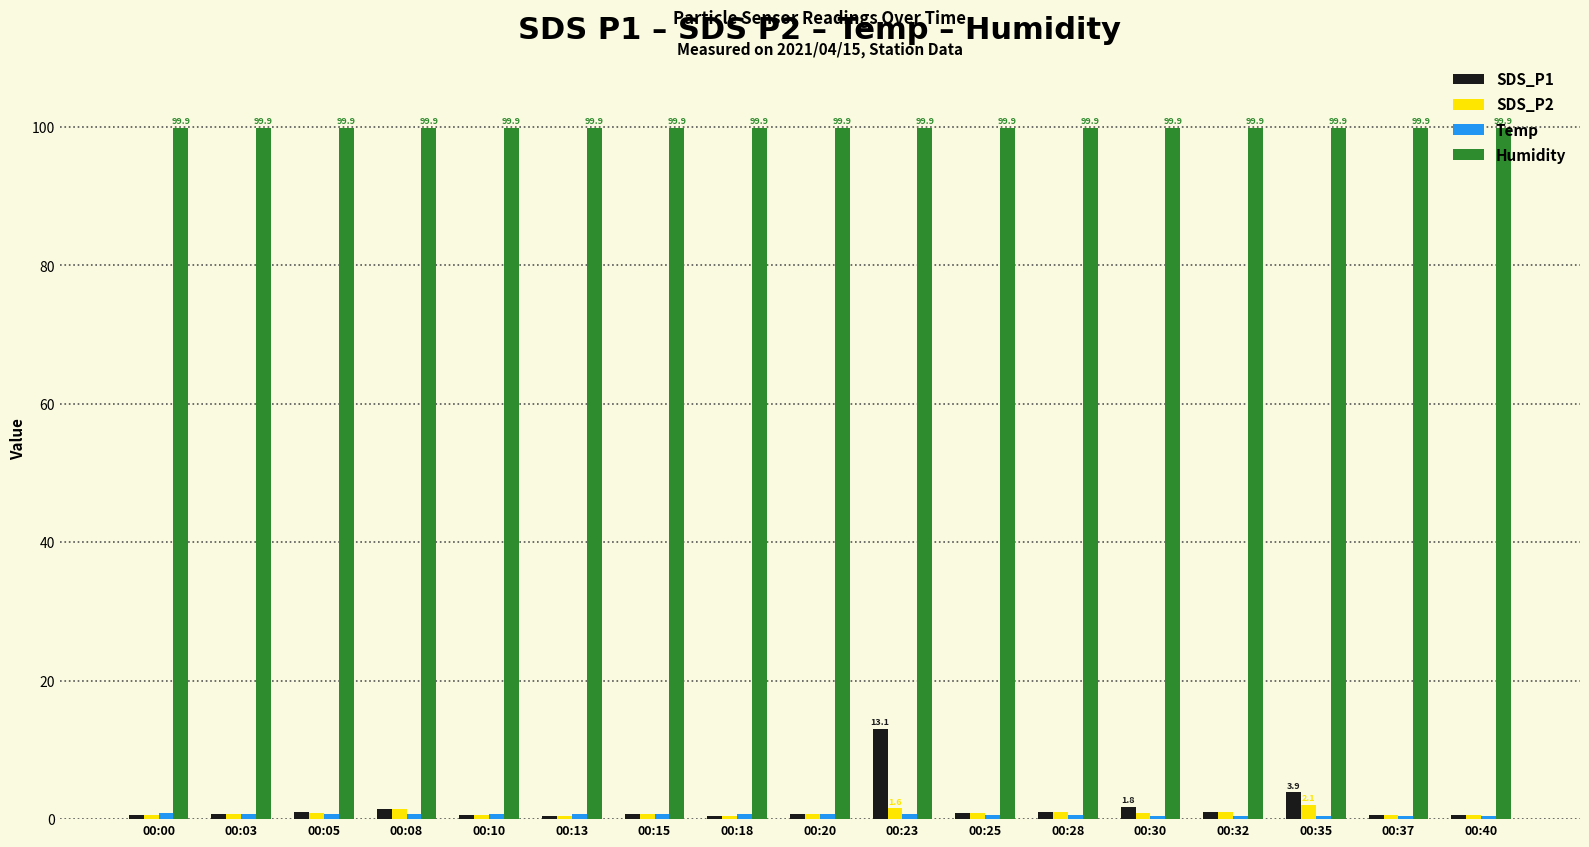

How many bars are there in each group?

4